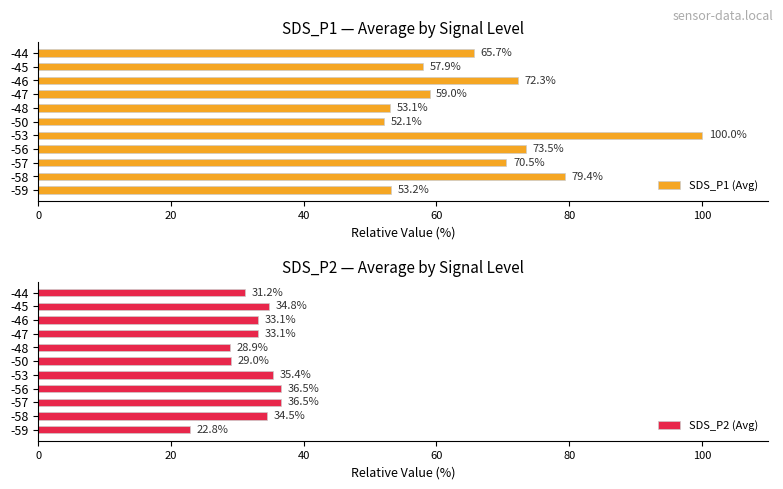

What is the maximum value for SDS_P2 (Avg)?

36.5